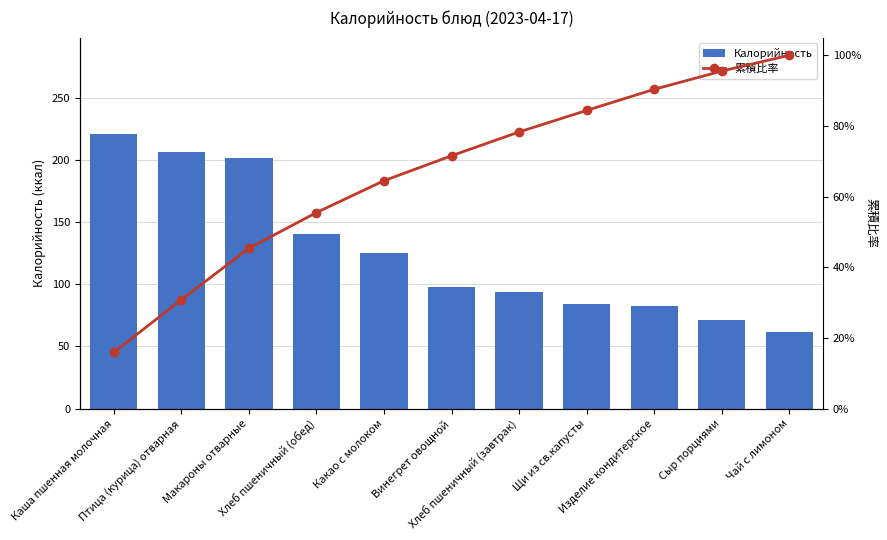

How many values in the 累積比率 series exceed 71?

6